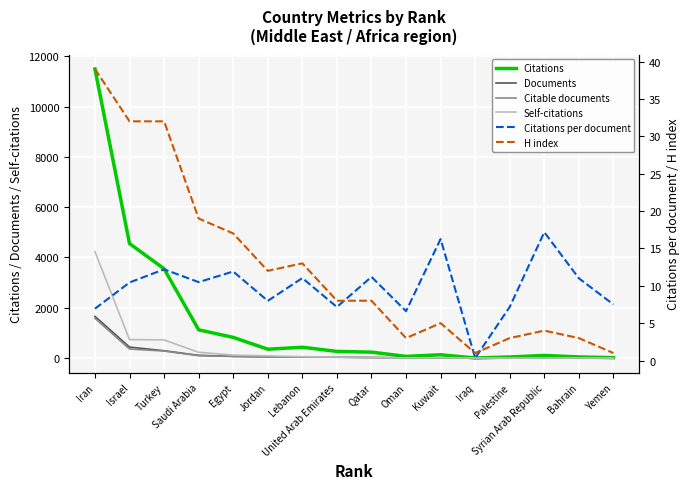

Which series has the largest total across all categories?

Citations